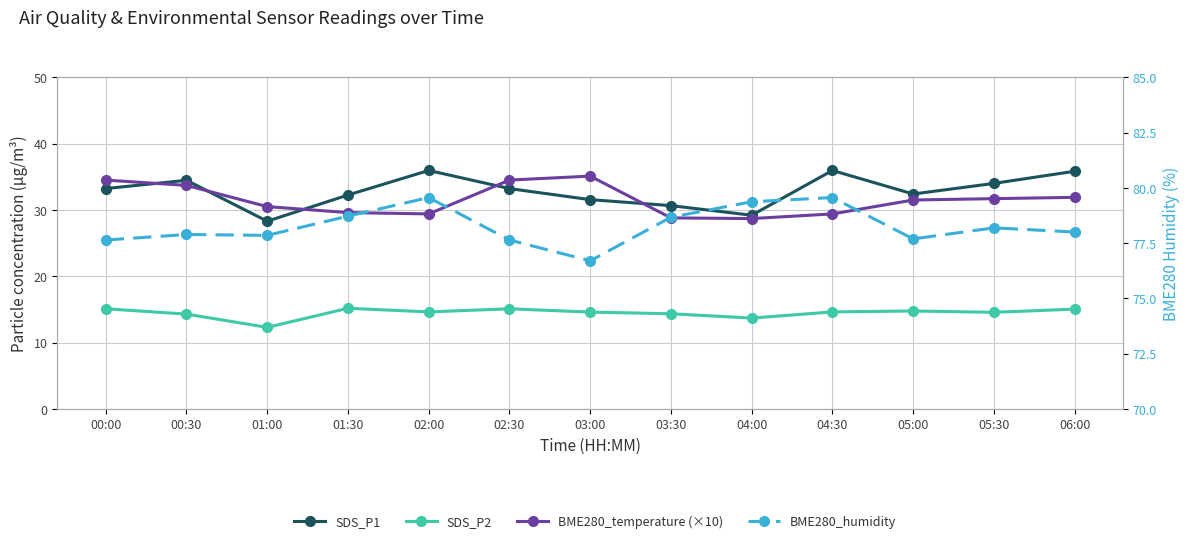

How many lines are shown in the chart?

4